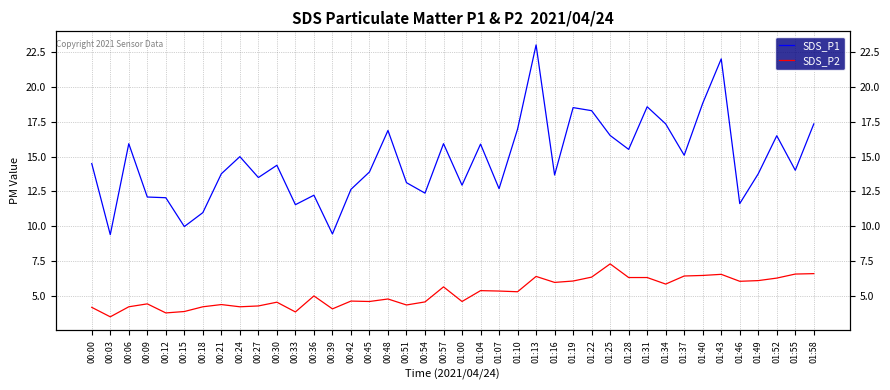

Which series has the largest total across all categories?

SDS_P1